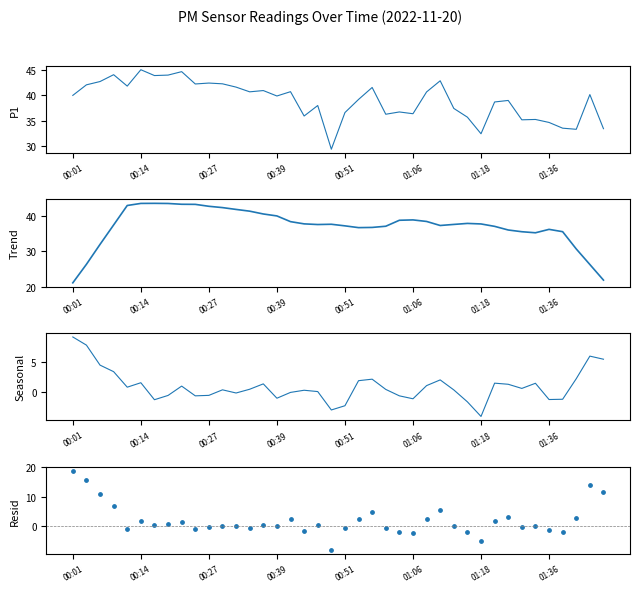

At how many categories does at least one series exceed 34?

38